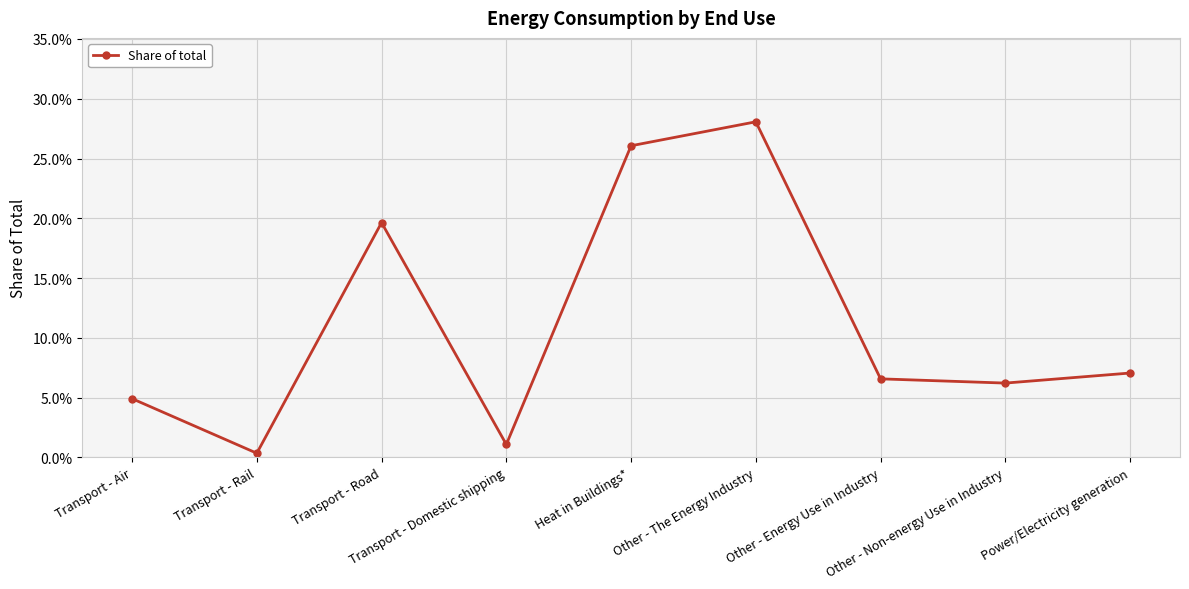

Is it true that the value at Other - The Energy Industry is 0.1?

False